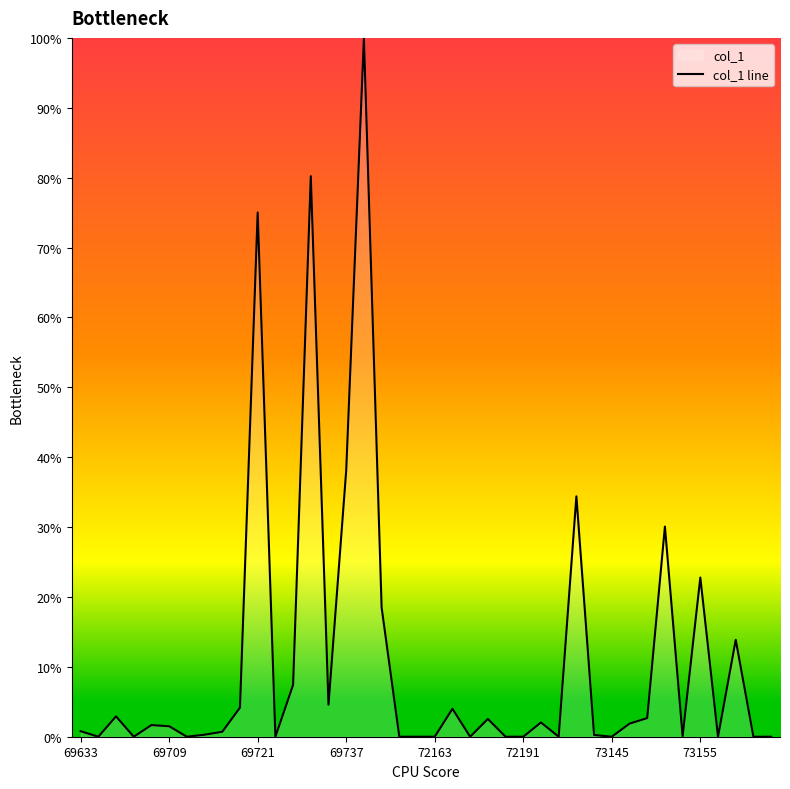

Is it true that the value at 69737 is 38.1?

True